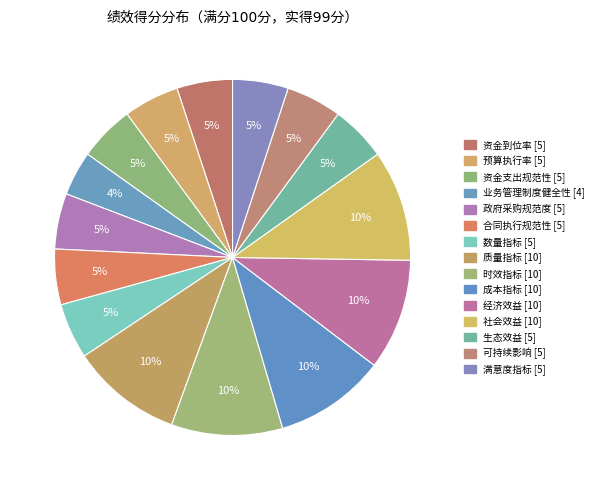

Count the number of slices in the pie.

15